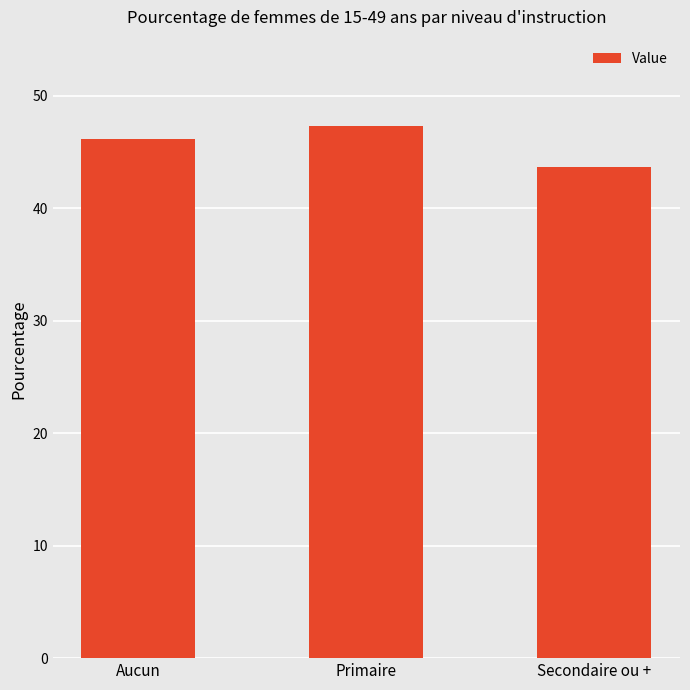

What value does the data have at Secondaire ou +?

43.7